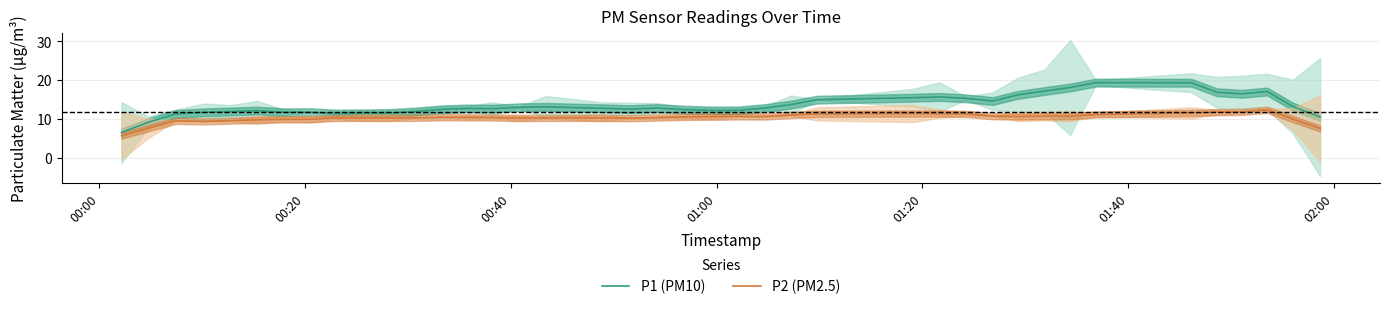

What is the highest value of the P2 (PM2.5) series?

12.3